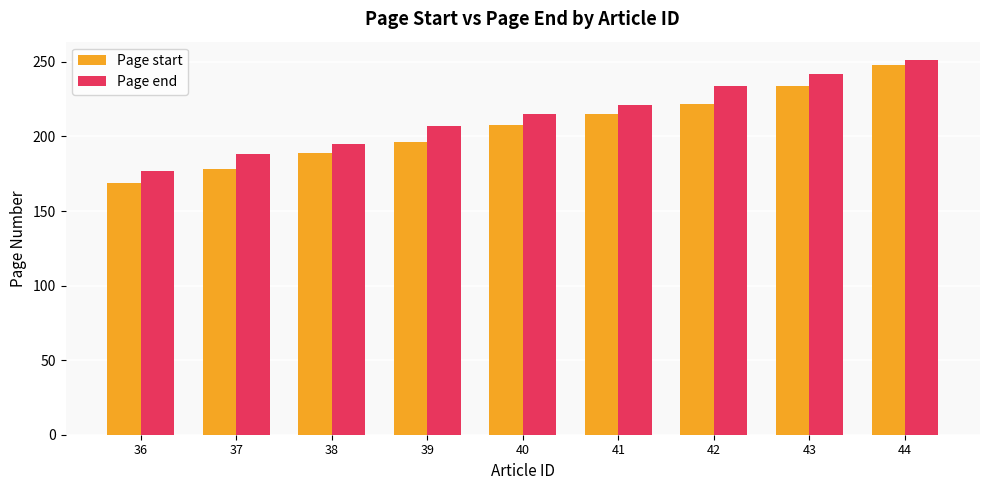

What is the approximate value of Page end at 44?

251